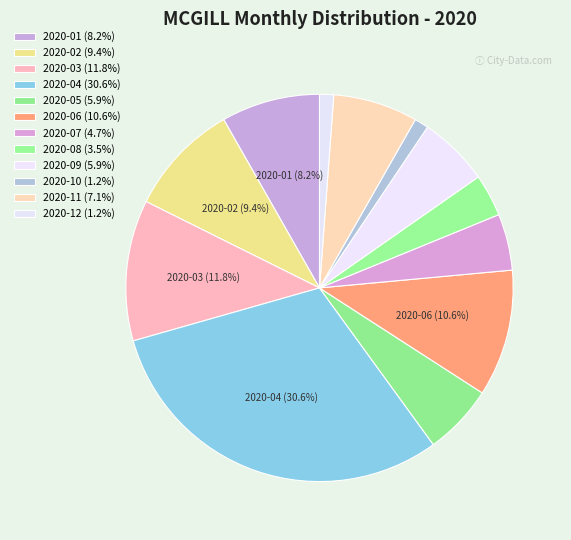

How many slices are in this pie chart?

12